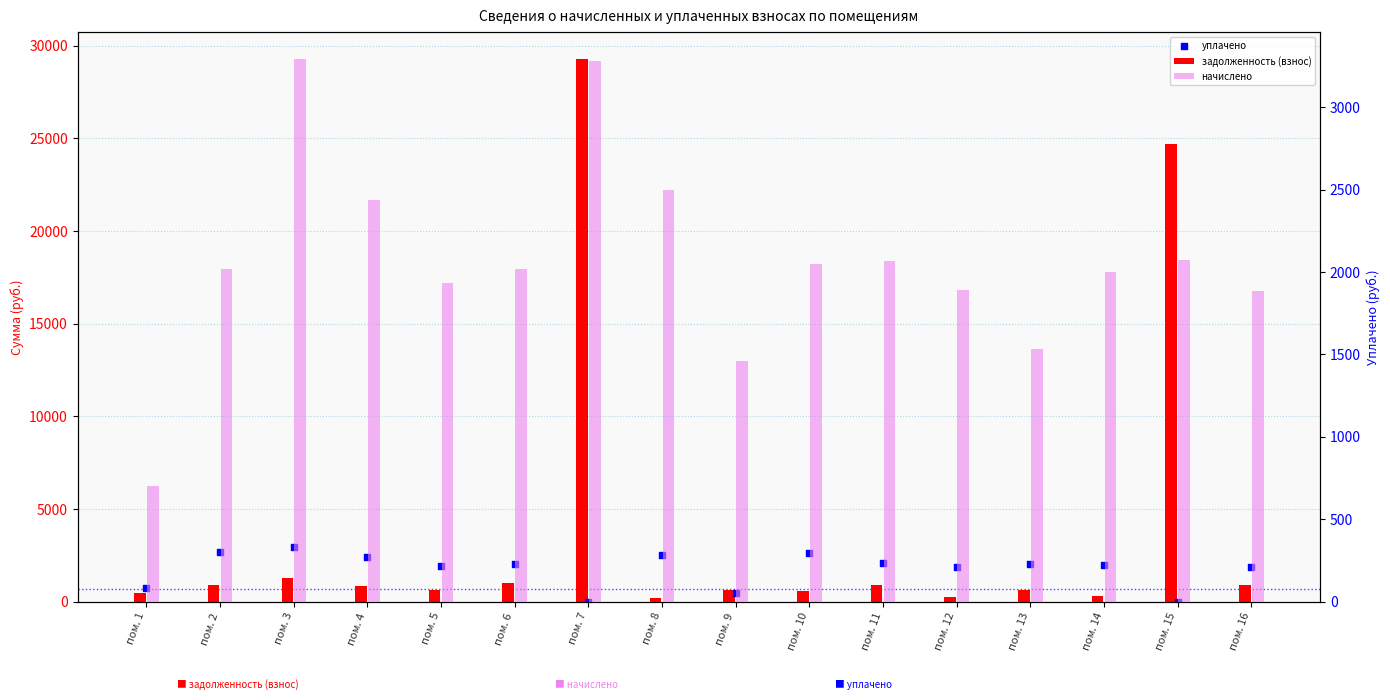

Which series has the largest total across all categories?

задолженность (взнос)